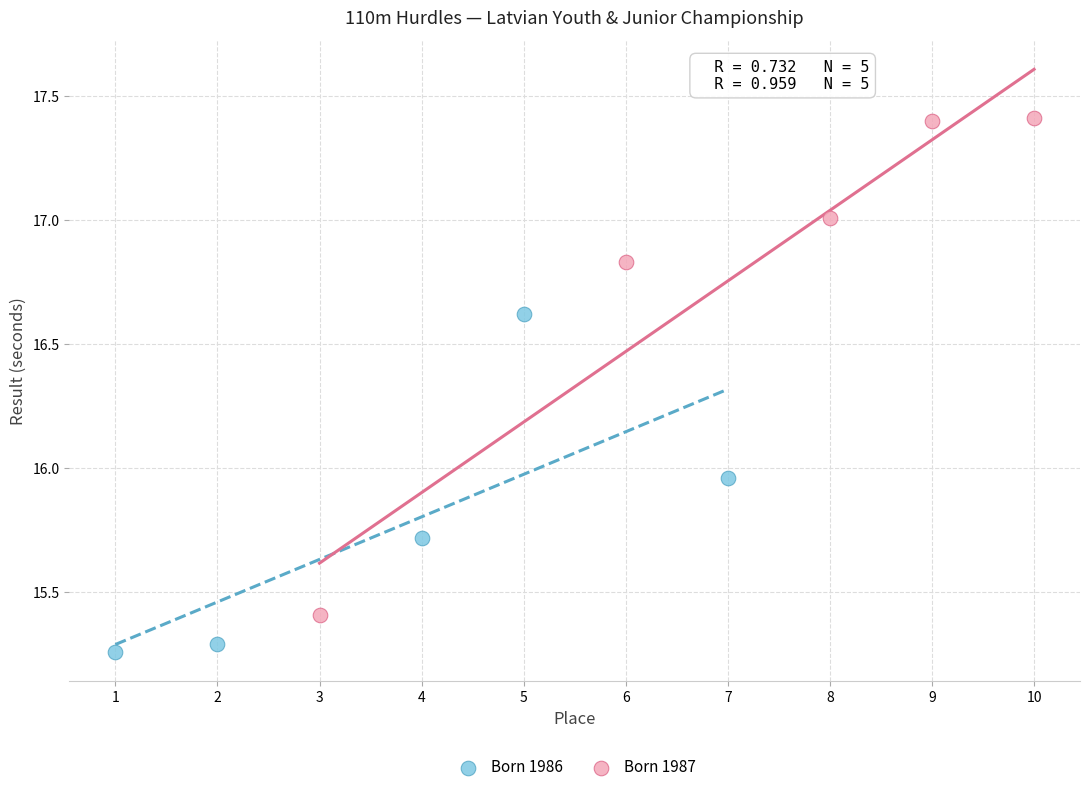

Which series contains the highest Y value?

Born 1987